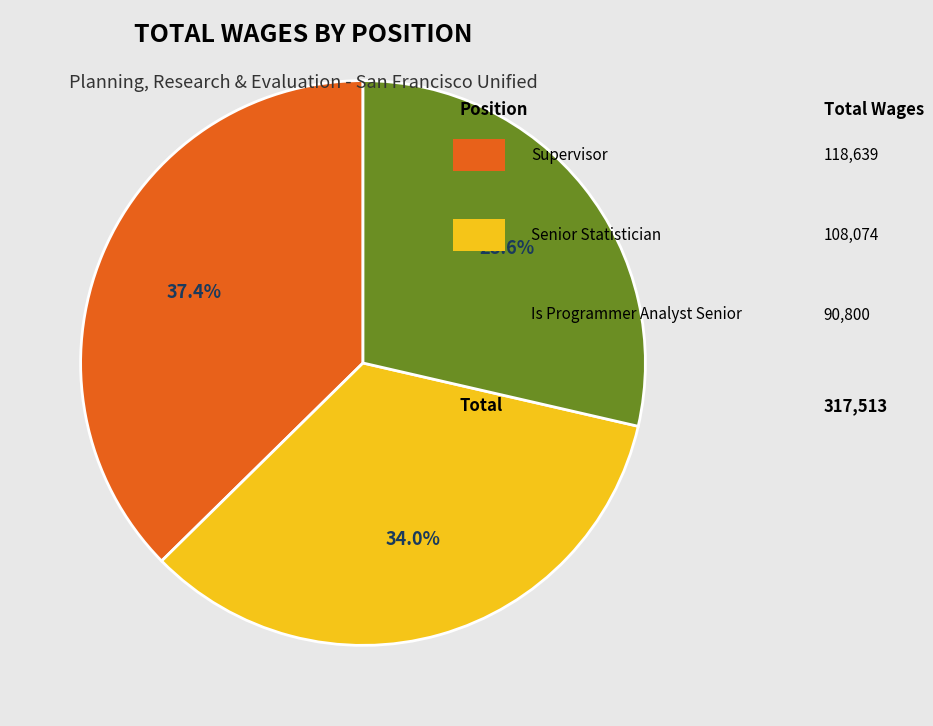

Does any single category account for the majority?

No